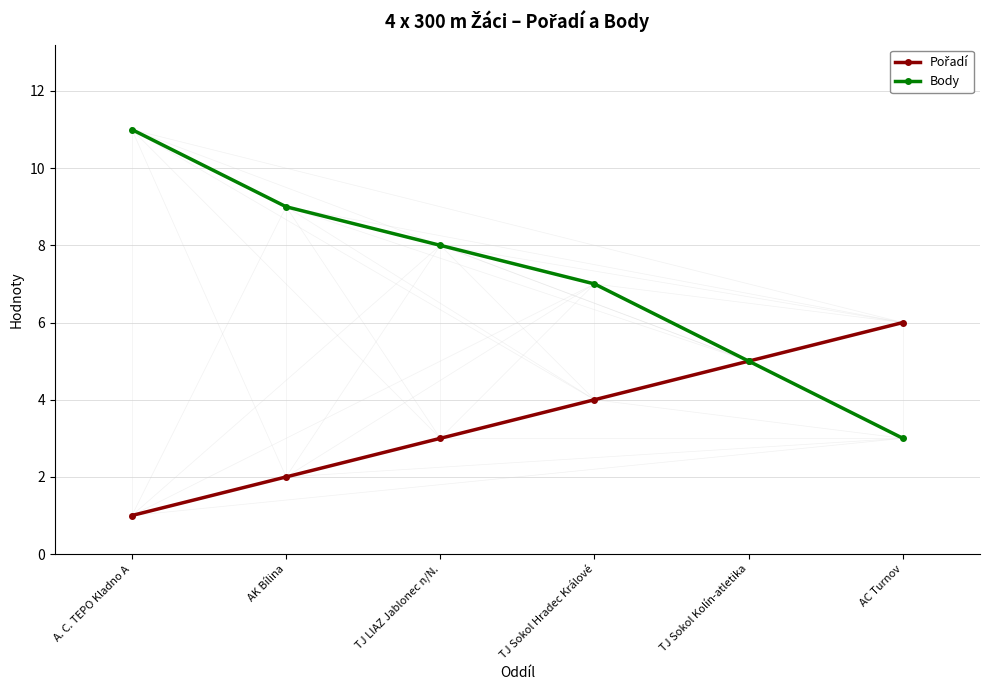

What is the label of the 6th point from the left?

AC Turnov